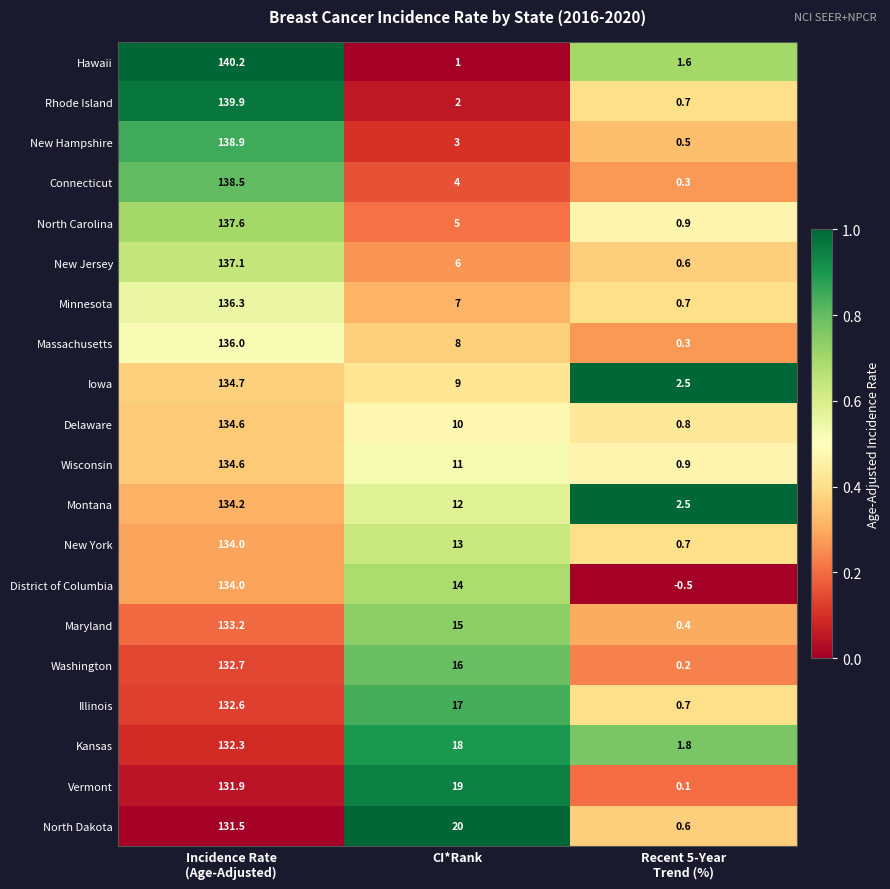

The value of New Jersey at CI*Rank is 8.1. True or false?

False